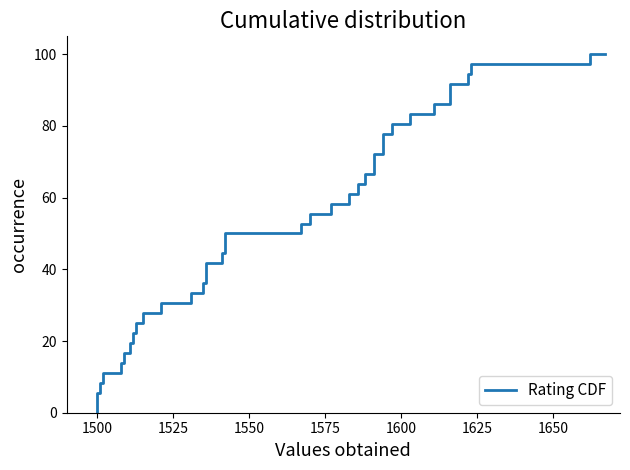

How many lines are shown in the chart?

1